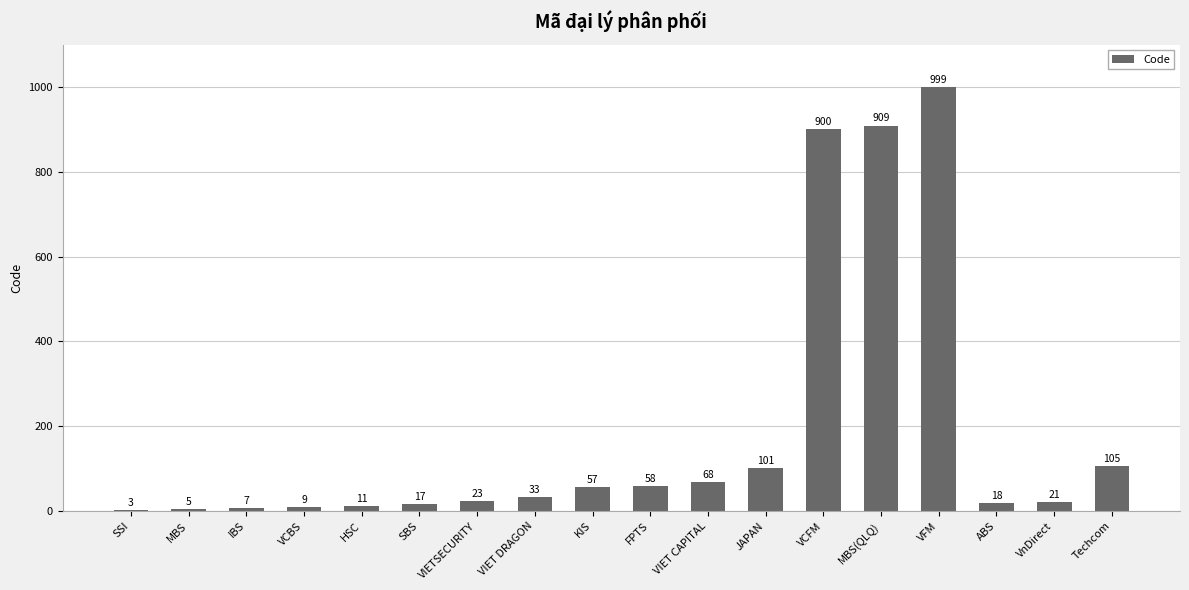

What is the sum of all values?

3344